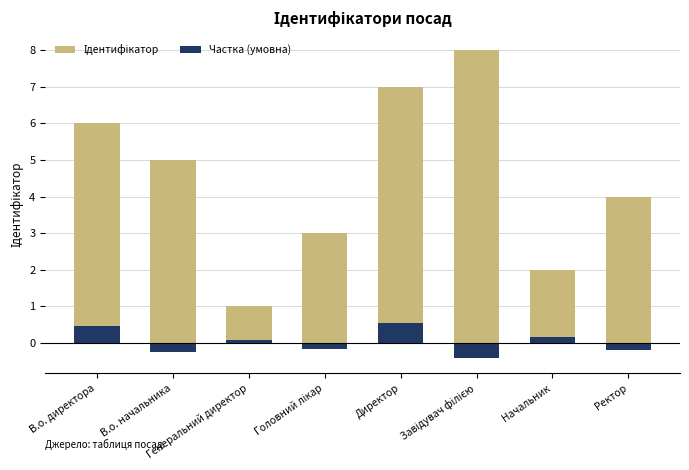

Reading right to left, list all the values displayed in this chart.

Ідентифікатор: 4.0	2.0	8.0	7.0	3.0	1.0	5.0	6.0
Частка (умовна): -0.2	0.2	-0.4	0.6	-0.2	0.1	-0.2	0.5